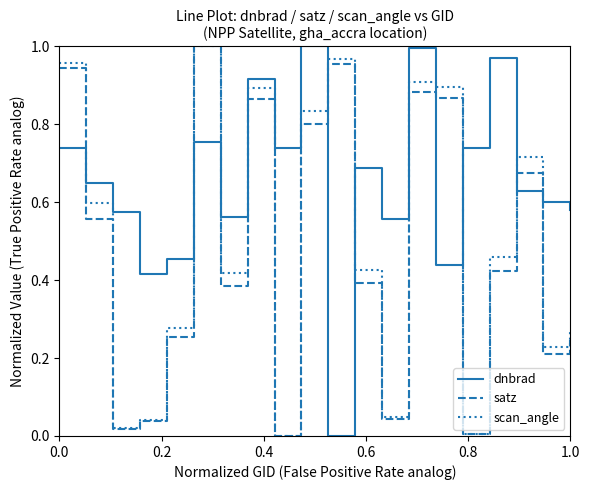

How many interior local valleys does the dnbrad series have?

6